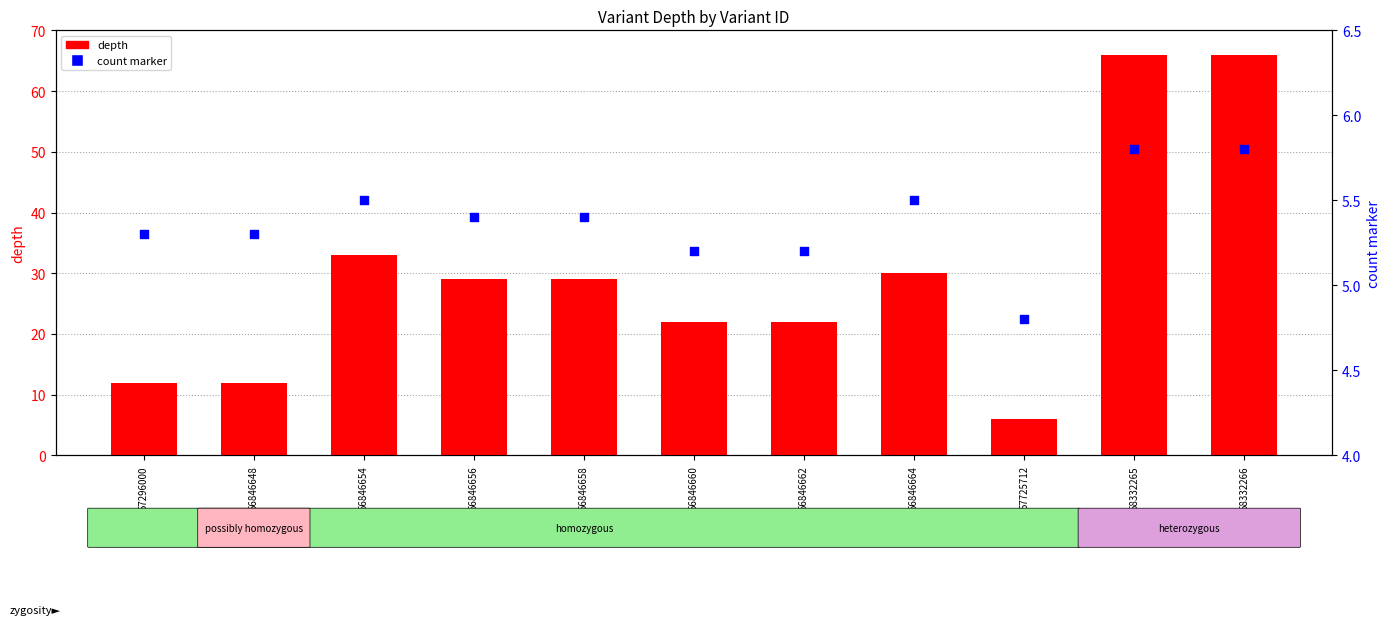

What is the total value across all series at 58332266?

71.8